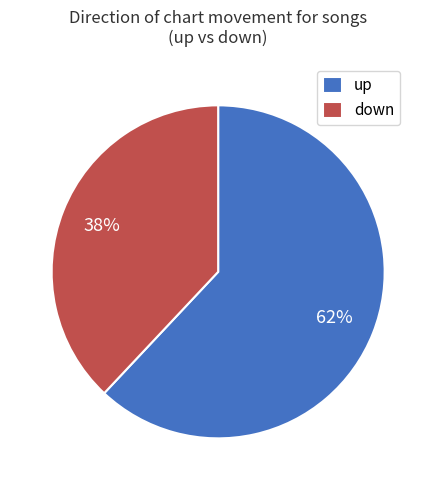

Which has a higher value, down or up?

up